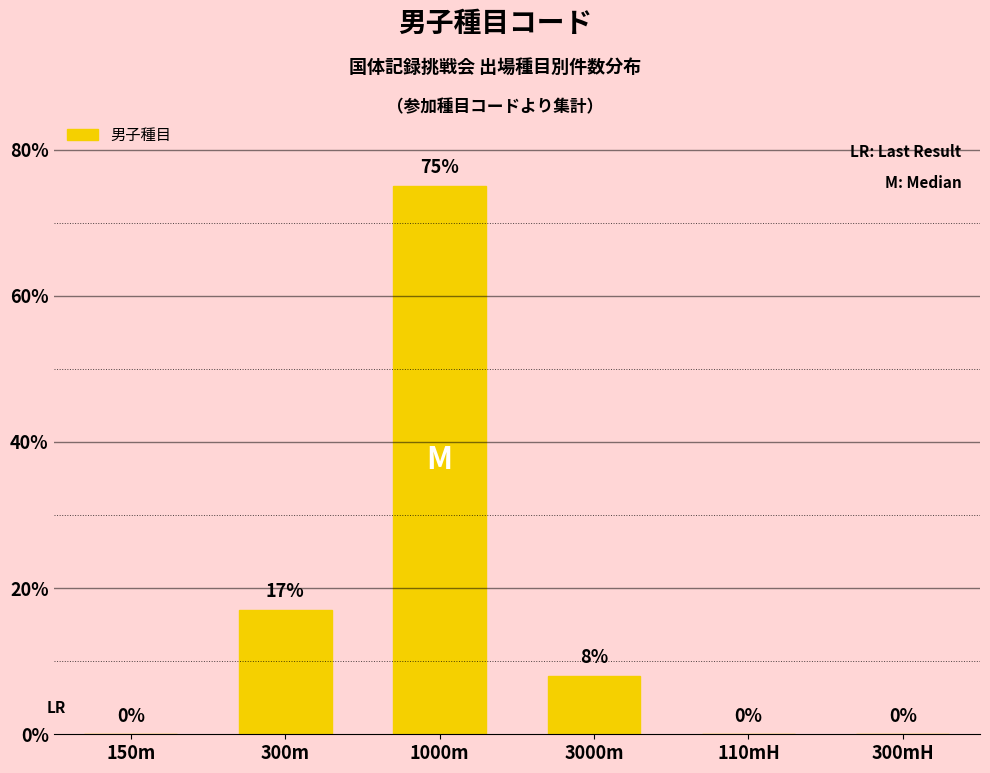

What is the difference between the values at 300mH and 1000m?

75